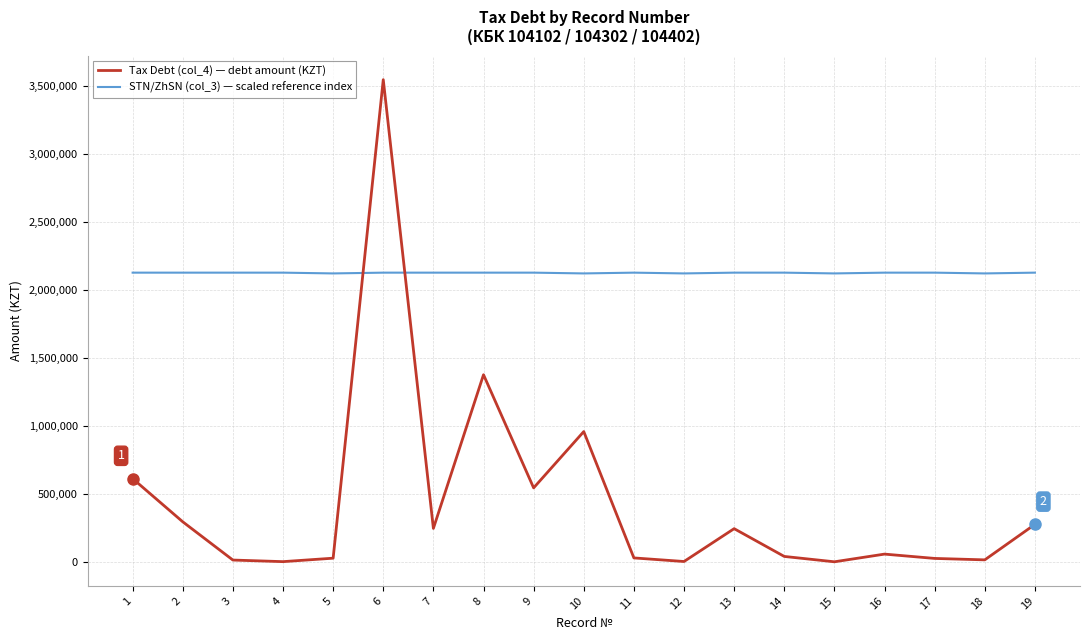

What is the greatest value displayed?

3547737.0